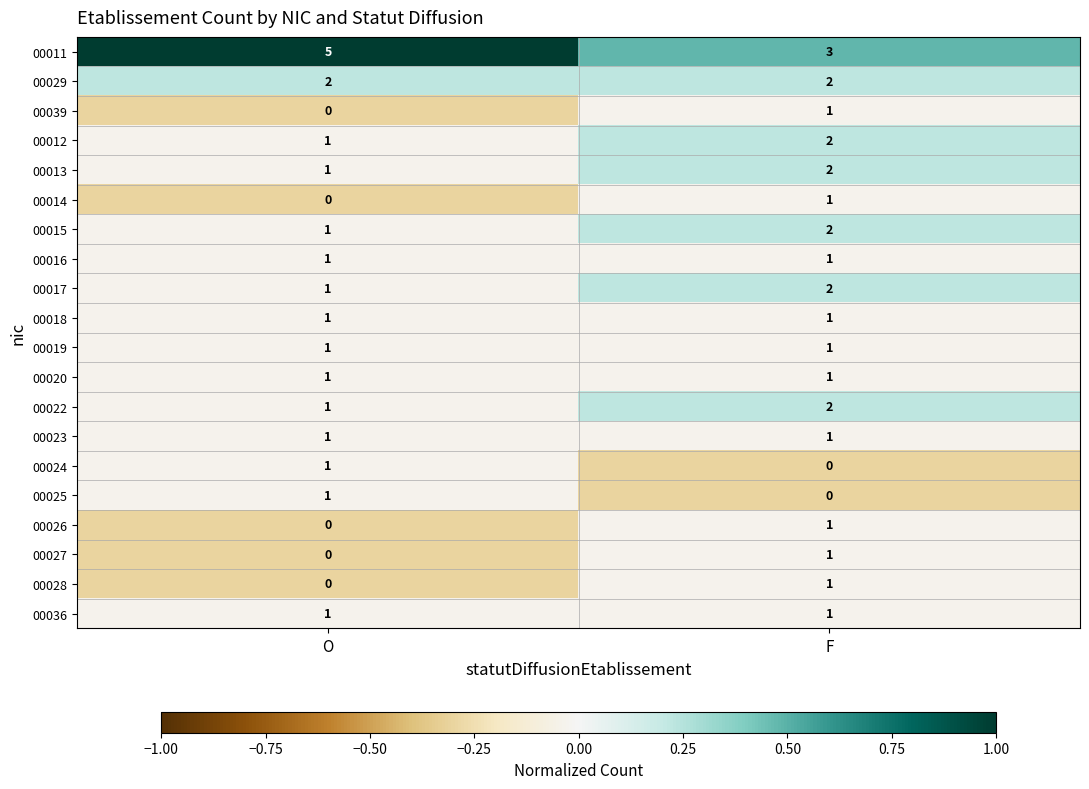

True or false: 00028 has a value of 1 at F.

True